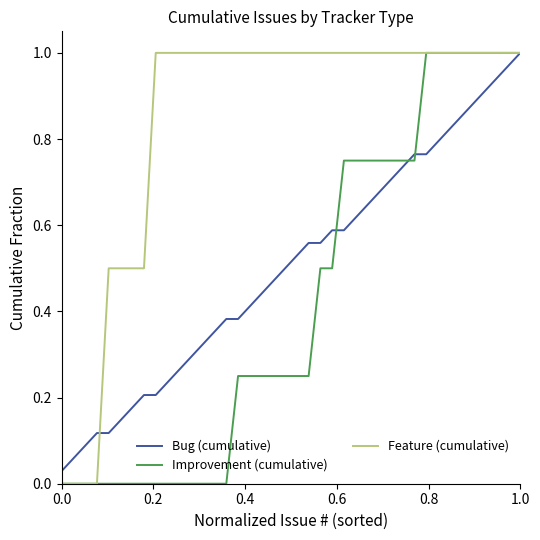

Rank the series by their average value, from highest to lowest.

Feature (cumulative), Bug (cumulative), Improvement (cumulative)